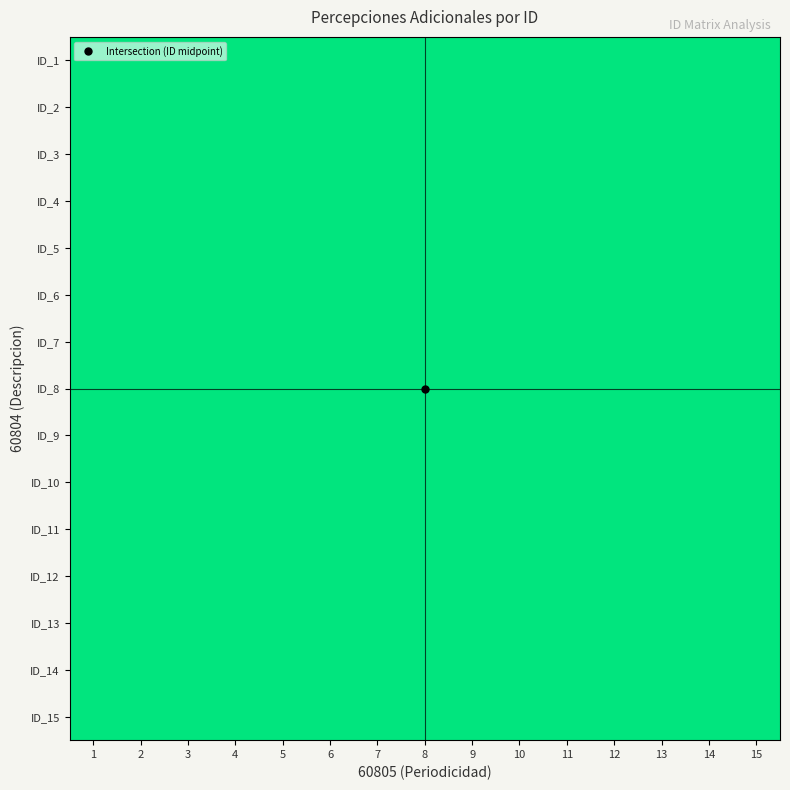

The value of ID_10 at 1 is 1. True or false?

True